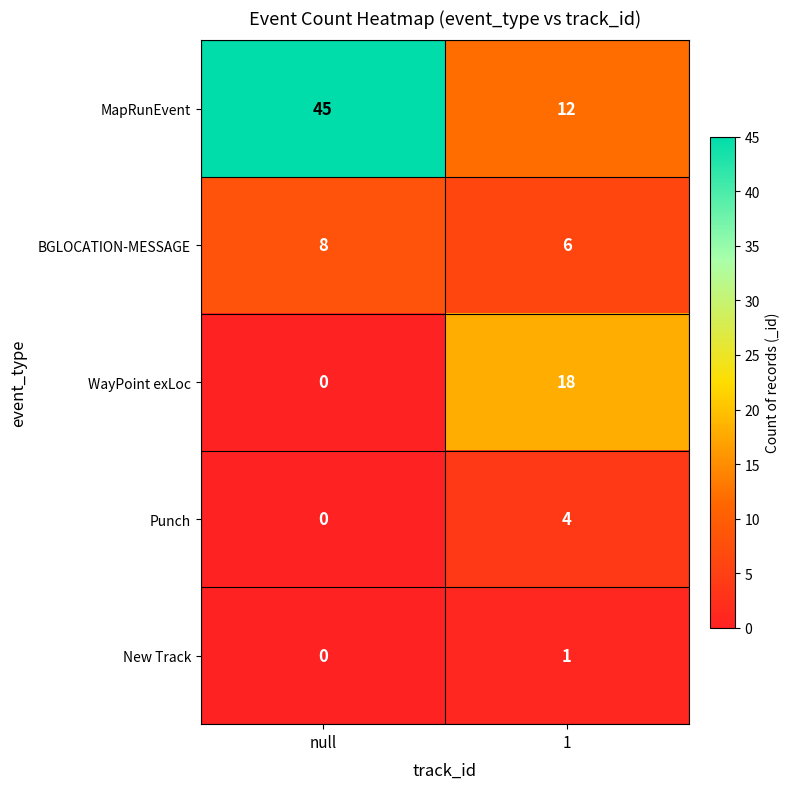

What is the total value across all series at null?

53